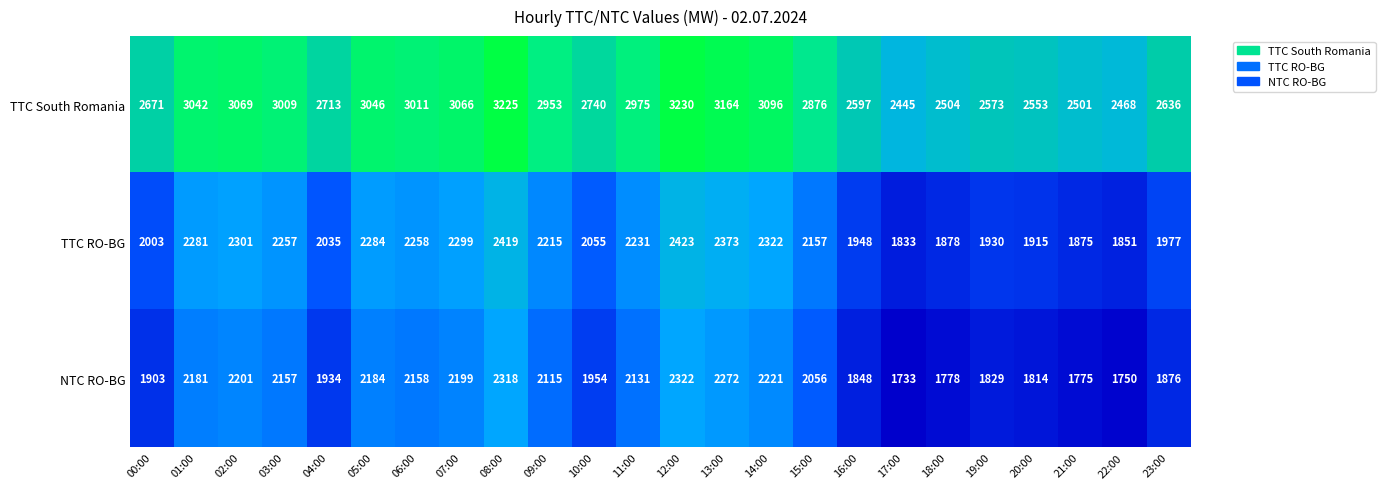

Count the number of categories in the chart.

24